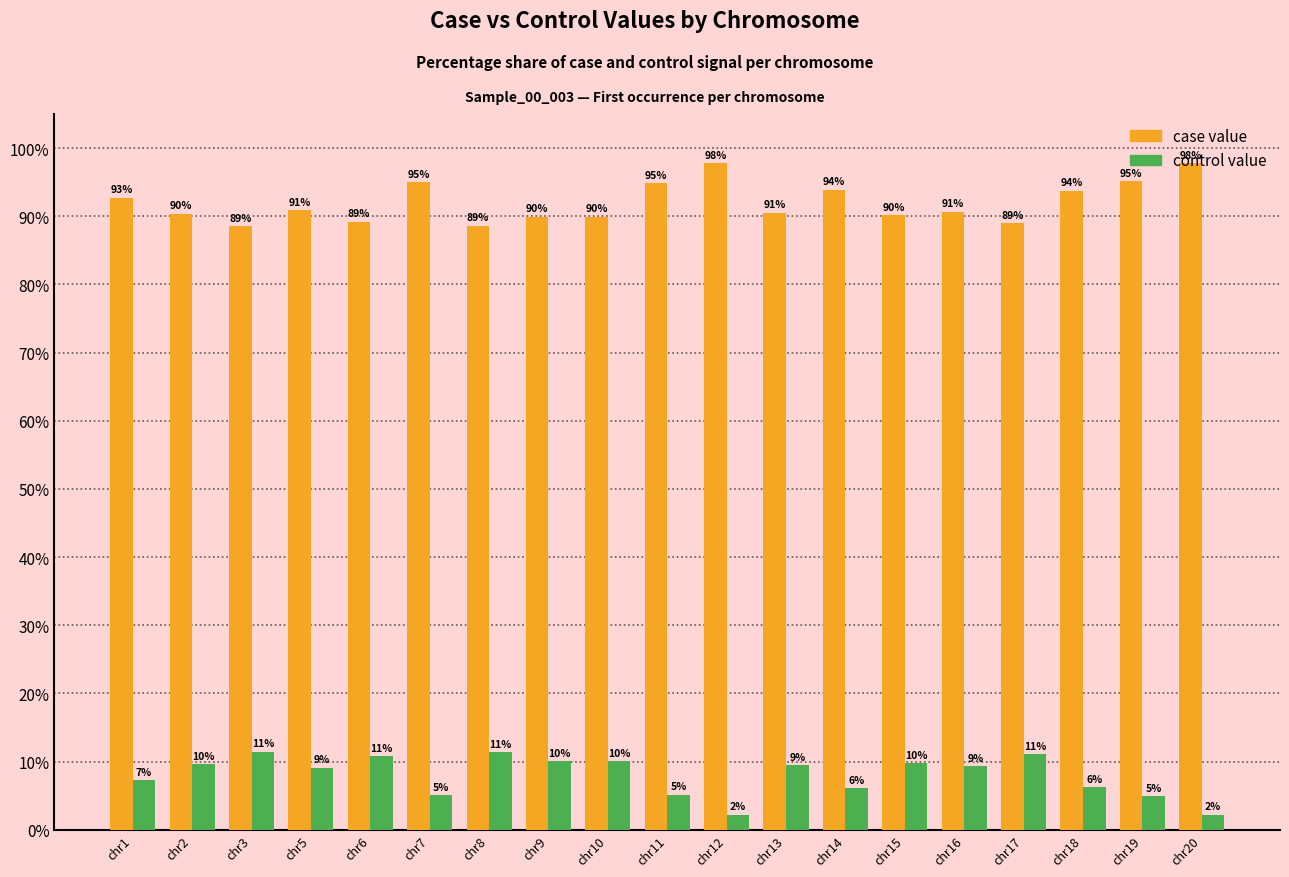

What is the maximum value shown in the chart?

97.8